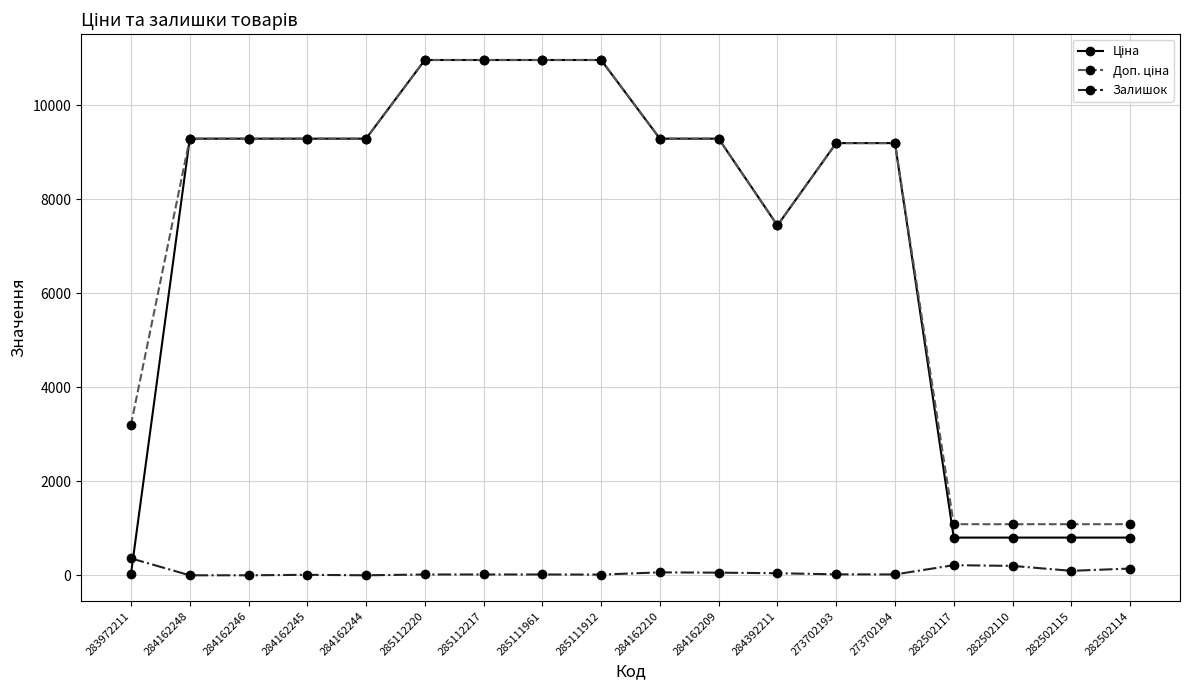

At how many categories does at least one series exceed 4032?

13